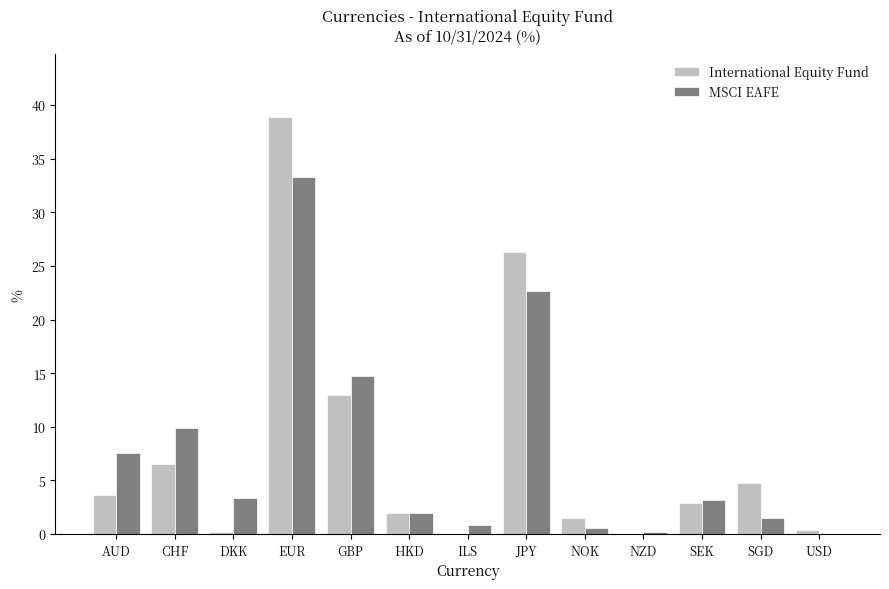

What is the sum of all MSCI EAFE values?

99.9